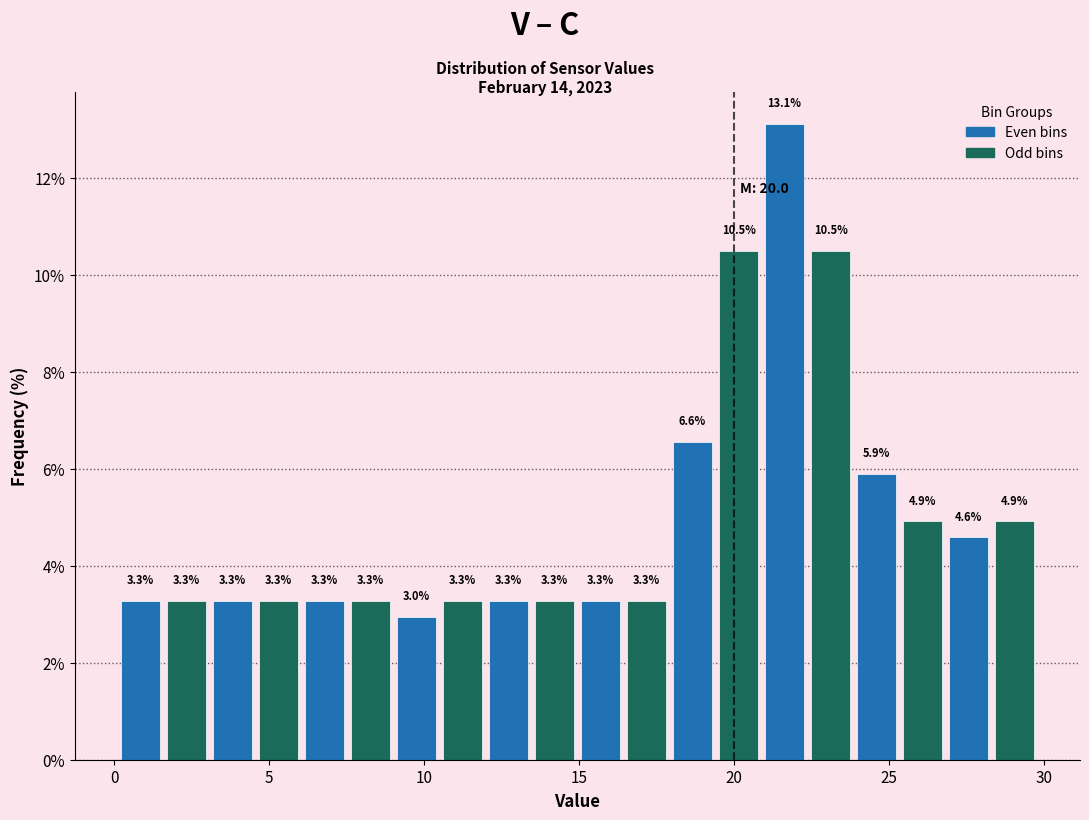

Around what value on the x-axis is the tallest bar? Give the approximate position of its centre, as read against the axis.

21.5